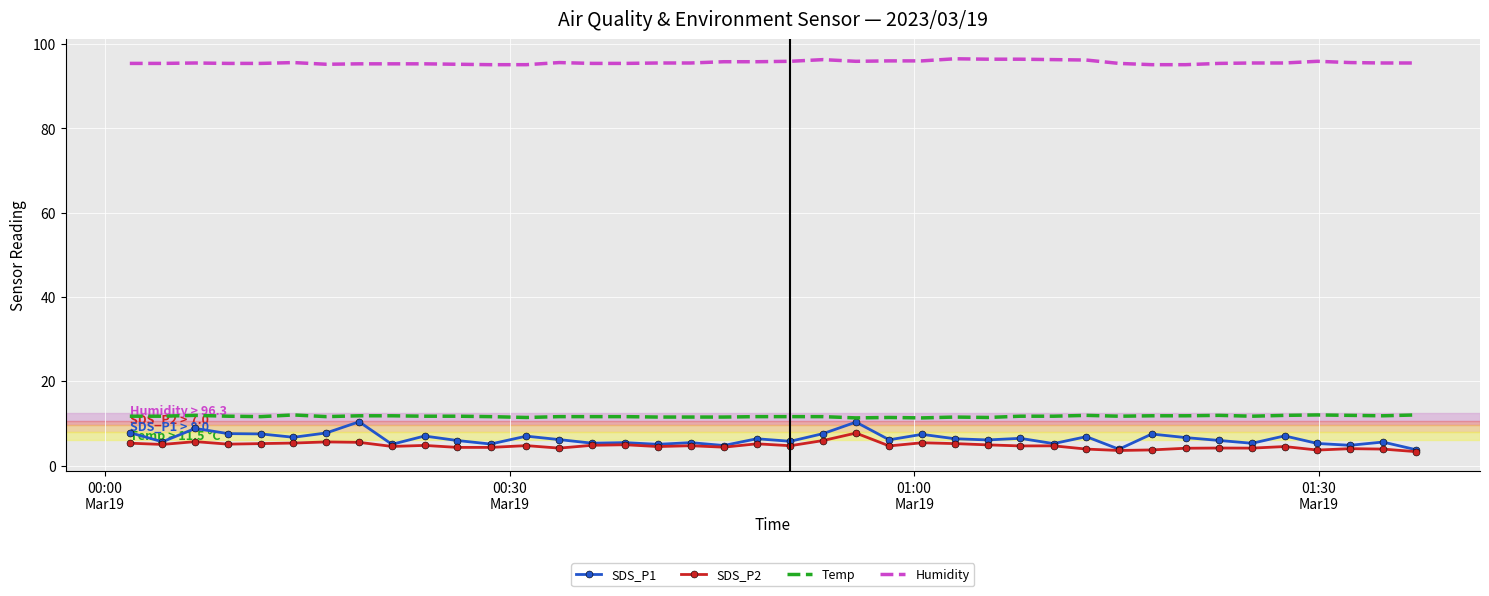

What are all the series names shown in the legend?

SDS_P1, SDS_P2, Temp, Humidity